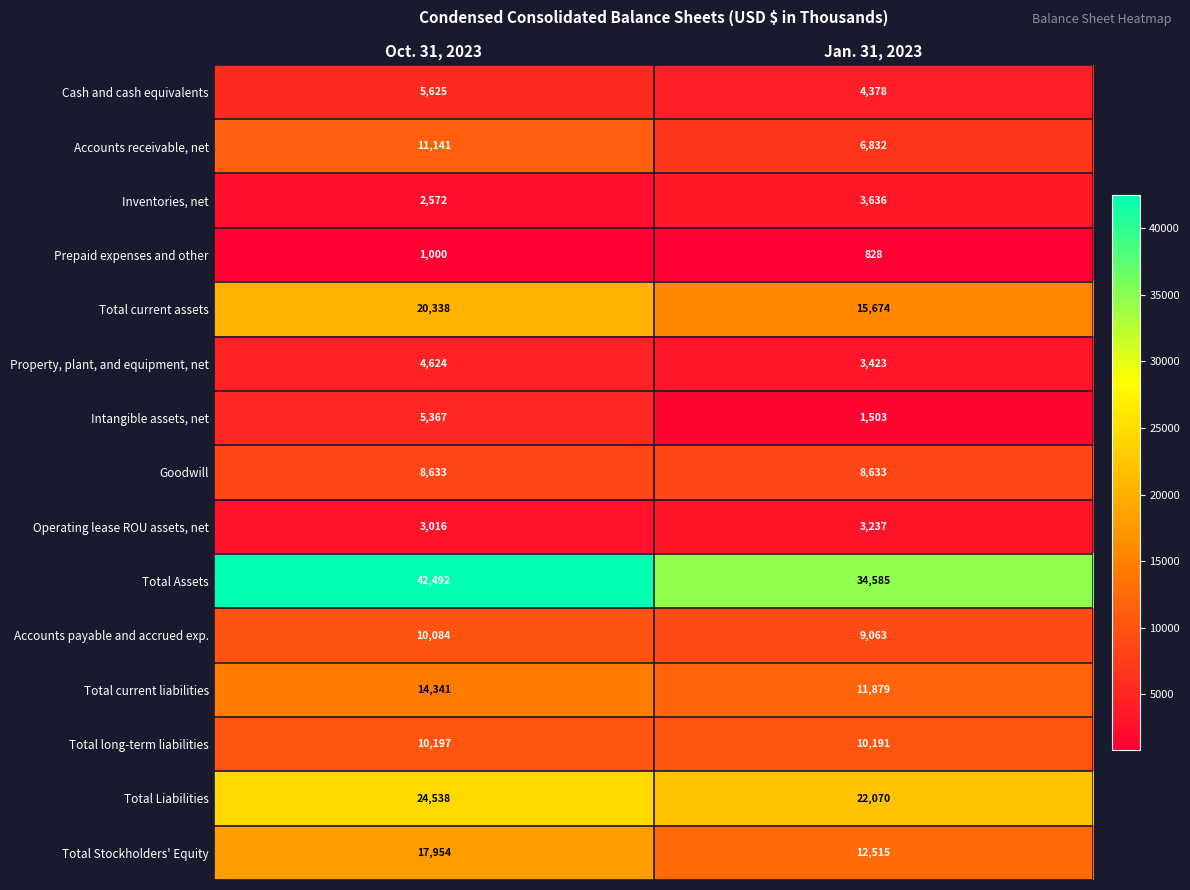

What is the total value across all series at Oct. 31, 2023?

181922